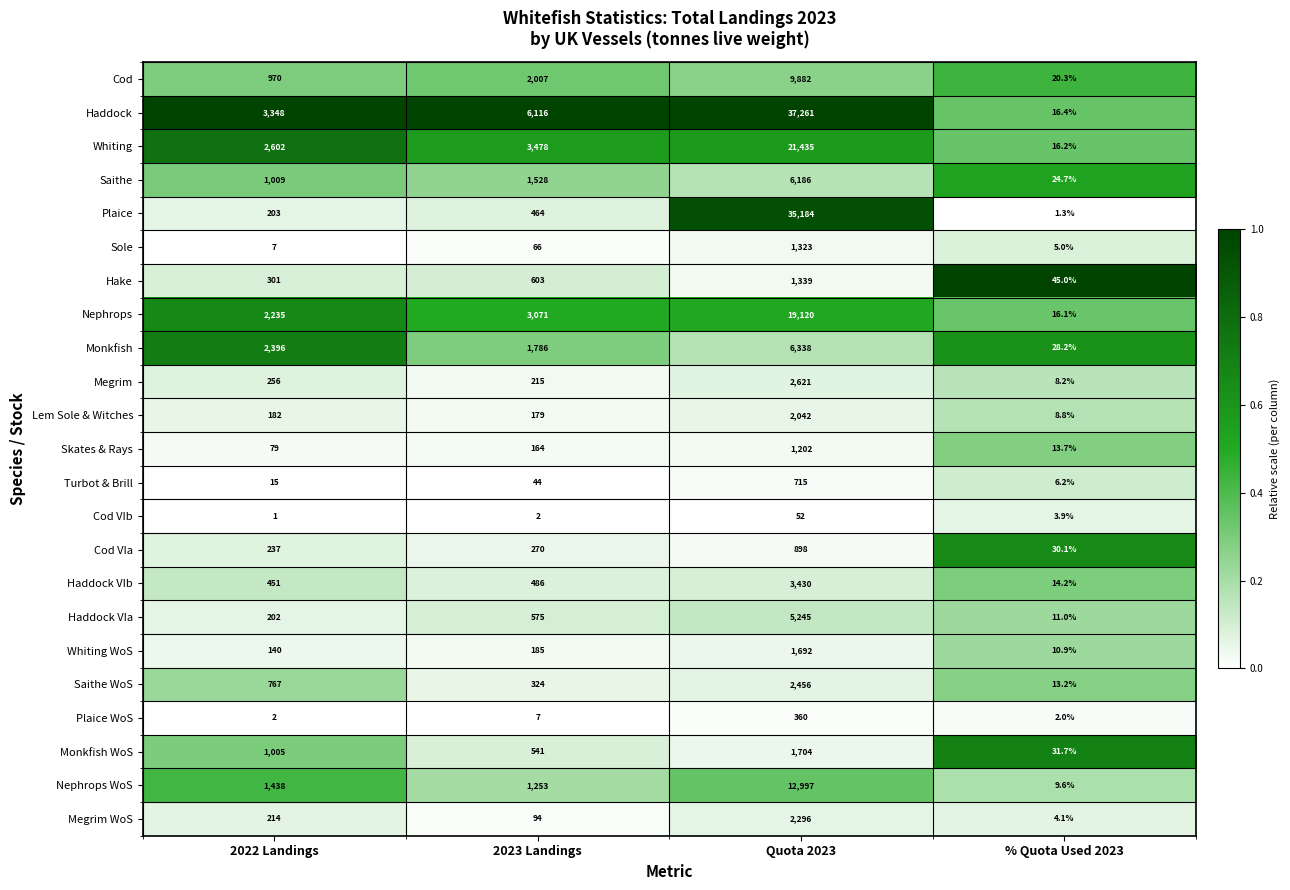

Rank the series at 2022 Landings from highest to lowest value.

Haddock, Whiting, Monkfish, Nephrops, Nephrops WoS, Saithe, Monkfish WoS, Cod, Saithe WoS, Haddock VIb, Hake, Megrim, Cod VIa, Megrim WoS, Plaice, Haddock VIa, Lem Sole & Witches, Whiting WoS, Skates & Rays, Turbot & Brill, Sole, Plaice WoS, Cod VIb